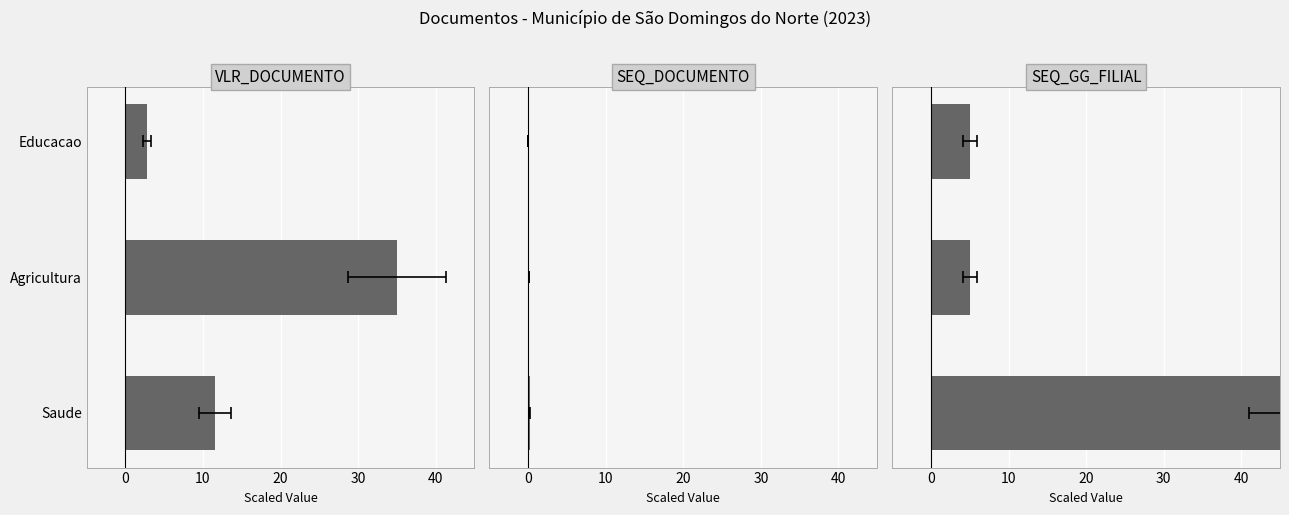

Reading left to right, list all the values displayed in this chart.

VLR_DOCUMENTO: −10=11.6	0=35.0	10=2.8
SEQ_DOCUMENTO: −10=0.2	0=0.1	10=0.0
SEQ_GG_FILIAL: −10=50.0	0=5.0	10=5.0